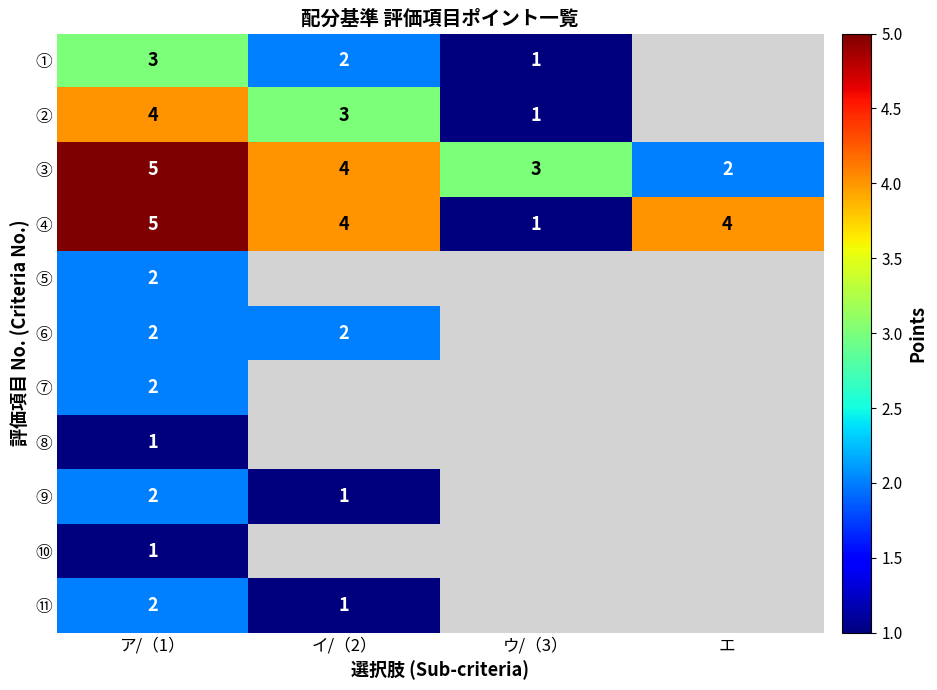

True or false: ⑤ has a value of 2 at ア/（1）.

True